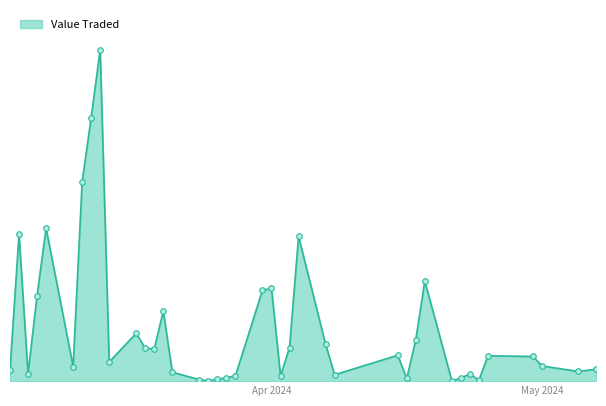

List the labels in order of value, smallest first.

21/04/2024, 25/03/2024, 24/04/2024, 24/03/2024, 26/03/2024, 16/04/2024, 22/04/2024, 27/03/2024, 02/04/2024, 28/03/2024, 08/04/2024, 23/04/2024, 05/03/2024, 21/03/2024, 05/05/2024, 03/03/2024, 07/05/2024, 10/03/2024, 01/05/2024, 14/03/2024, 30/04/2024, 25/04/2024, 15/04/2024, 19/03/2024, 18/03/2024, 03/04/2024, 07/04/2024, 17/04/2024, 17/03/2024, 20/03/2024, 06/03/2024, 31/03/2024, 01/04/2024, 18/04/2024, 04/04/2024, 04/03/2024, 07/03/2024, 11/03/2024, 12/03/2024, 13/03/2024